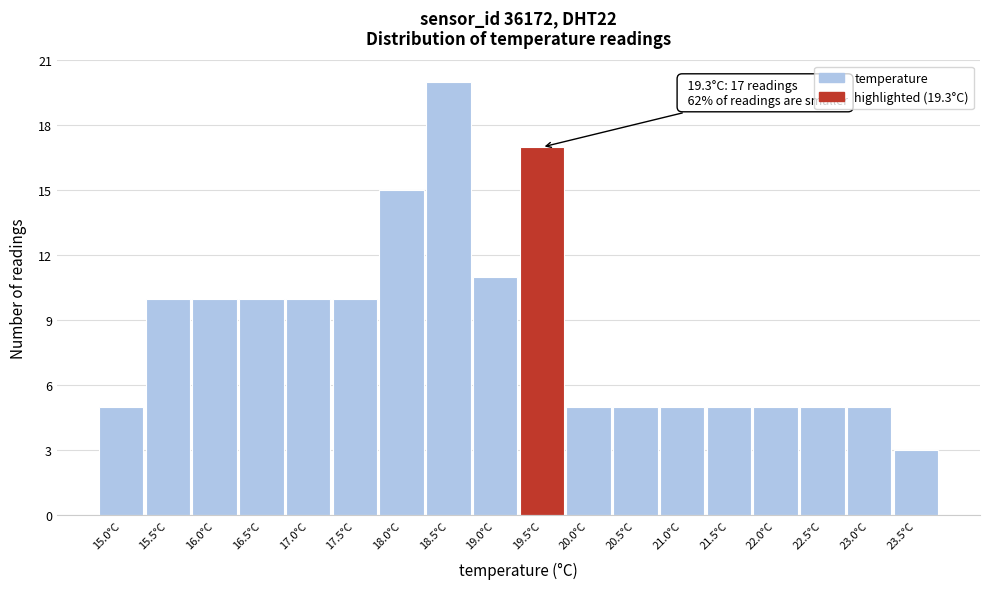

Which range on the x-axis has the tallest bar?

18.25 to 18.75